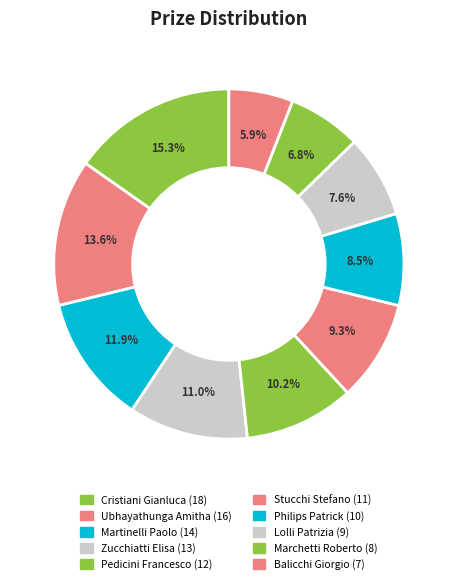

To the nearest percent, what is the average slice percentage?

10%